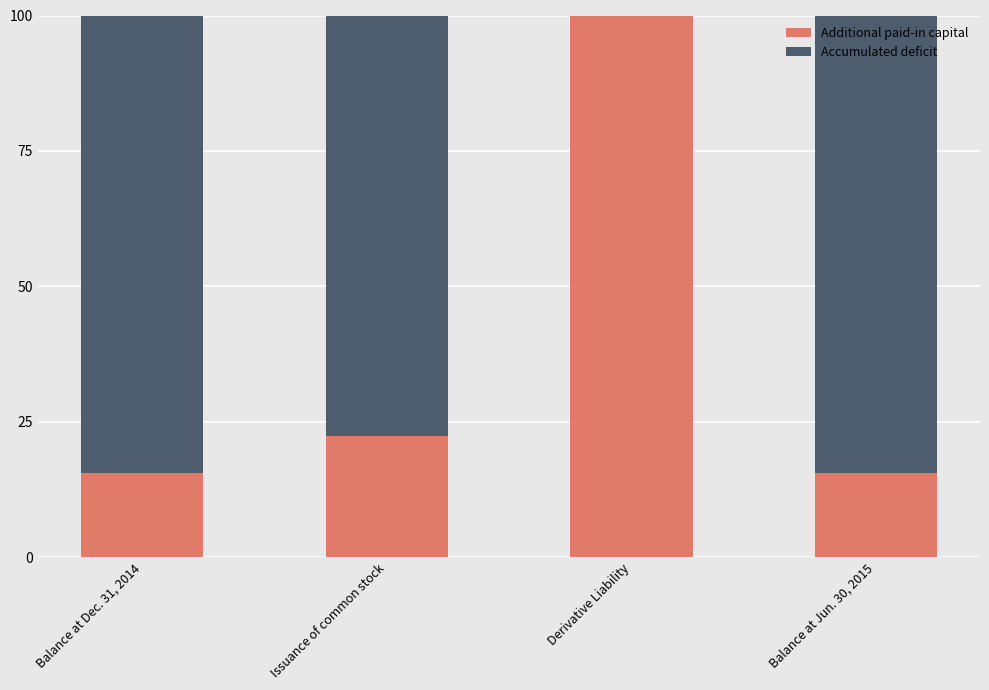

At which label does Additional paid-in capital reach its peak?

Derivative Liability